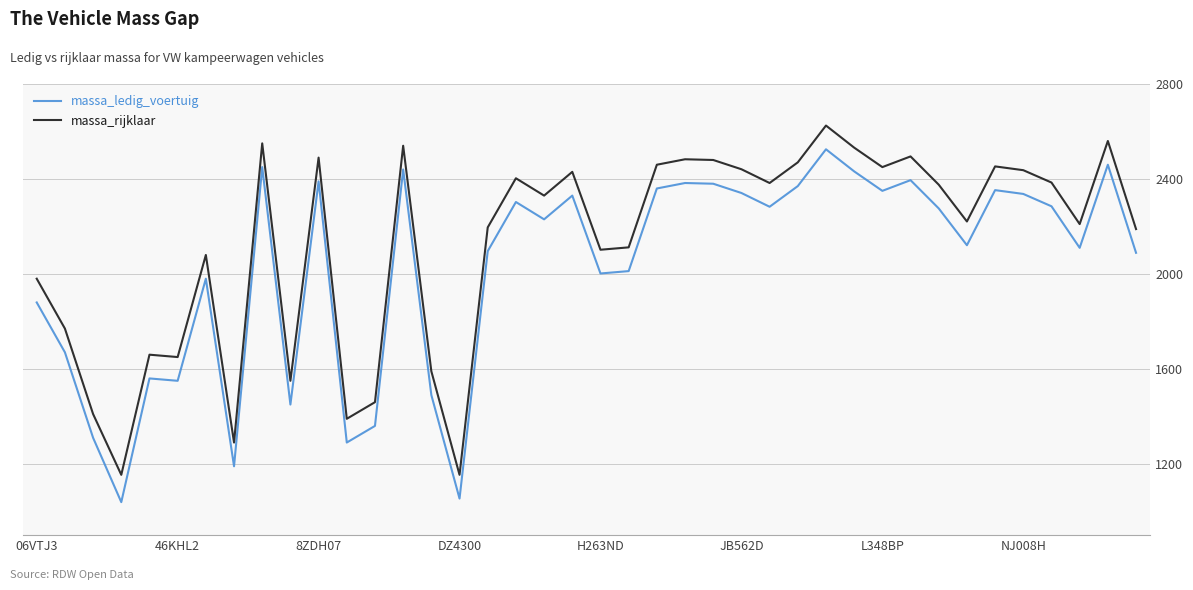

Which series has the largest total across all categories?

massa_rijklaar